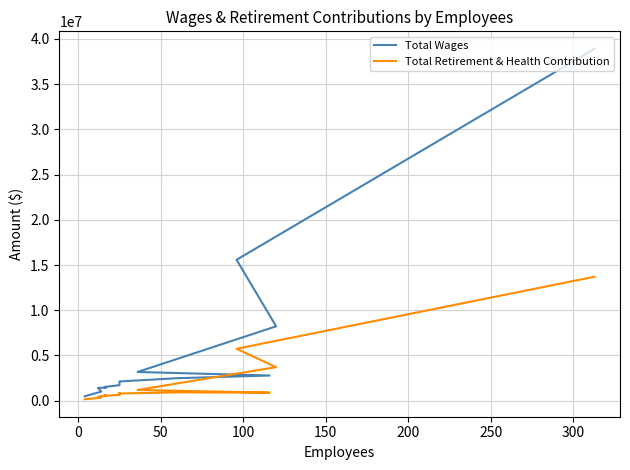

What is the minimum value shown in the chart?

163030